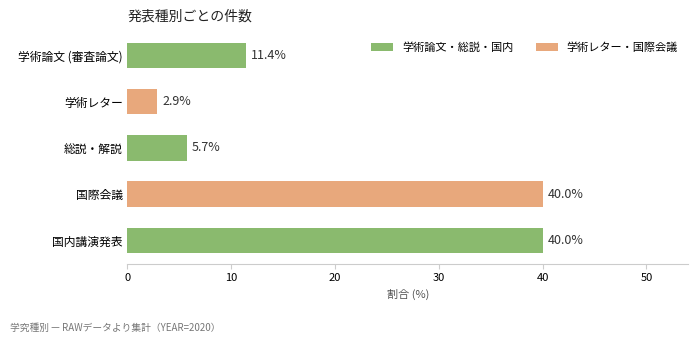

What is the smallest value displayed?

2.9